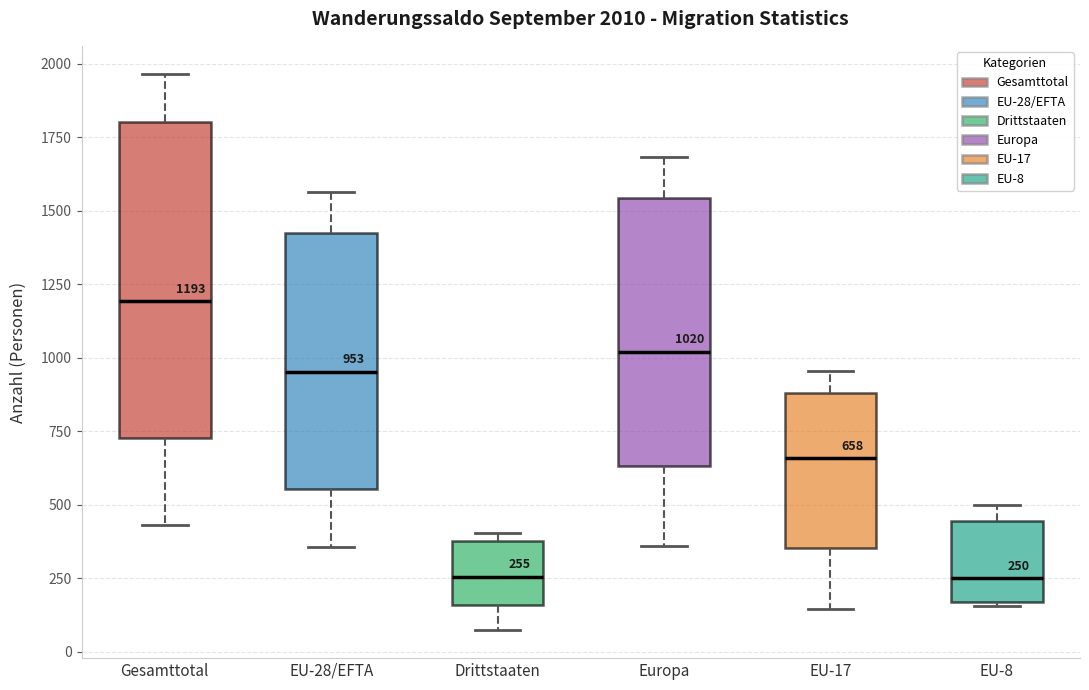

Which box is the tallest, from its lower edge to its upper edge?

Gesamttotal